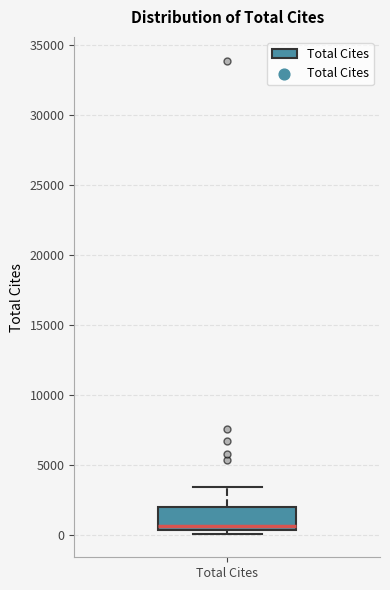

Transcribe this box plot: give where the median line is, the range the box spans, and where the two whiskers end, as read against the y-axis. The values are not printed on the chart, so give them approximately, as read against the axis.

median 500 (just above the box's lower edge), box 500 to 2000, whiskers 0 to 3500